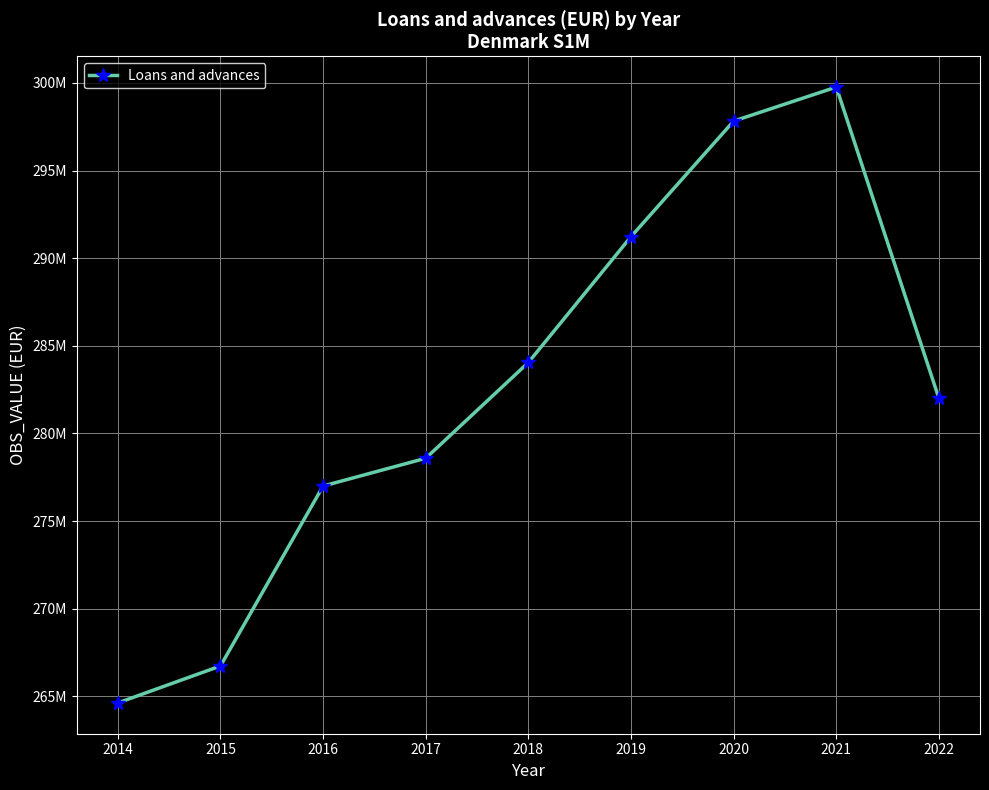

What is the difference between the second highest and minimum values?

33194674